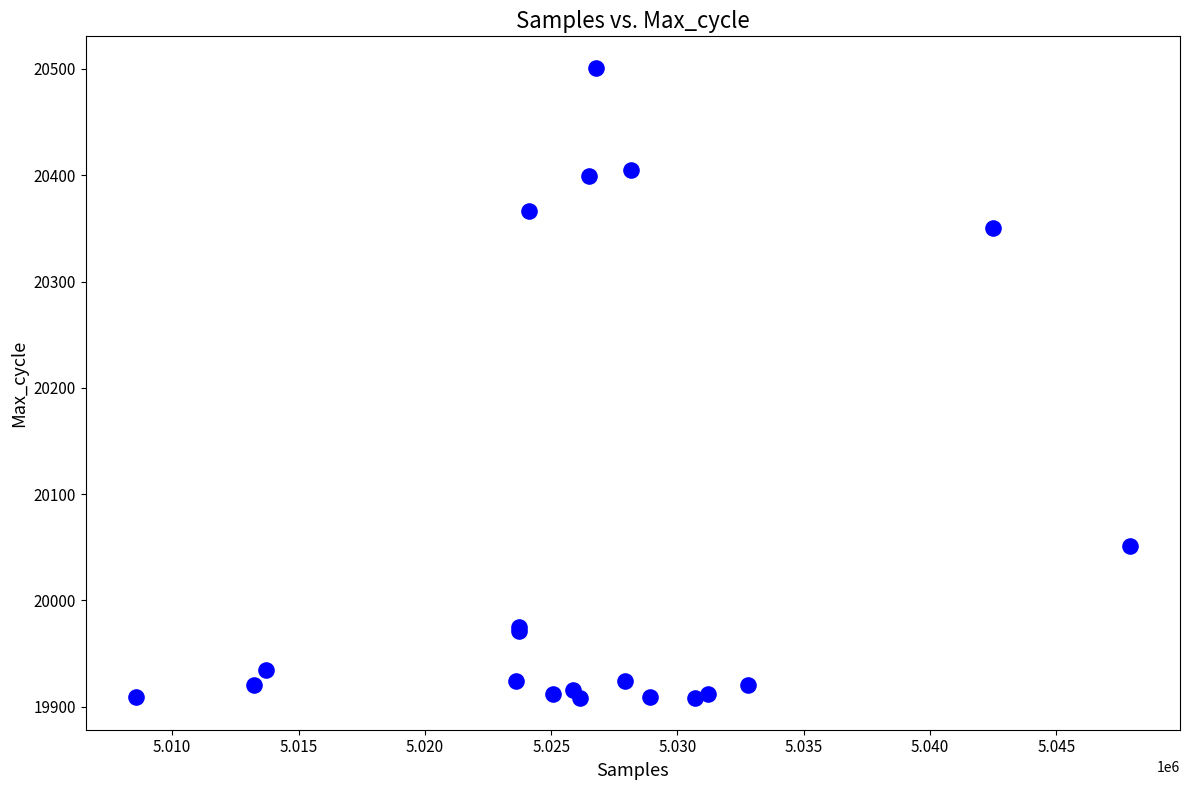

What Y value in the scatter plot is closest to 20204?

20350